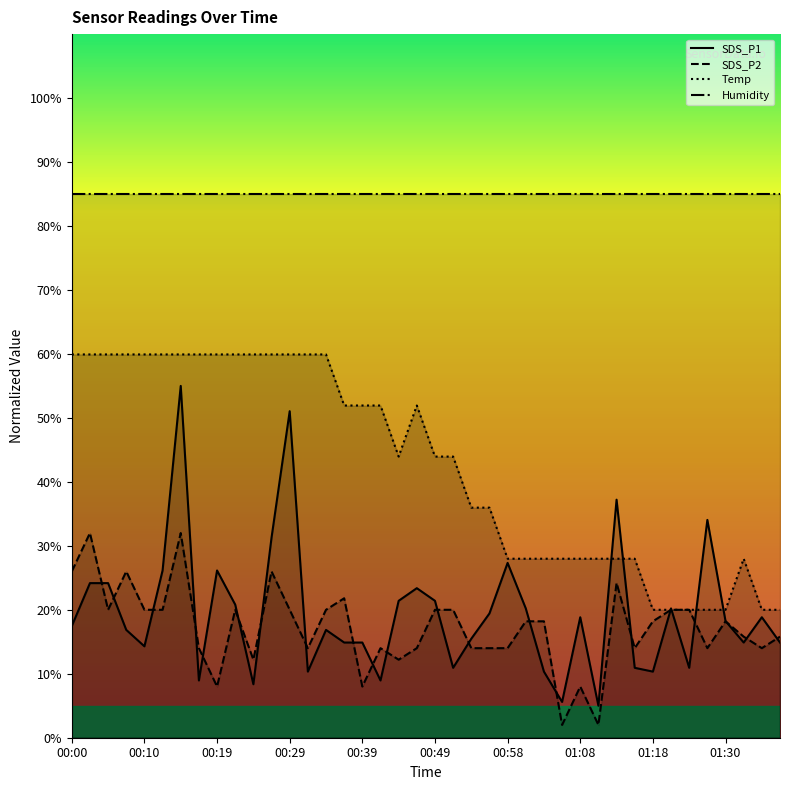

Reading left to right, extract all data points from this chart.

SDS_P1: 17.5	24.2	24.2	16.9	14.3	26.1	55.0	9.0	26.1	20.8	8.4	31.3	51.0	10.3	16.9	14.9	14.9	9.0	21.4	23.4	21.4	10.9	15.5	19.4	27.3	20.2	10.3	5.6	18.8	5.0	37.2	10.9	10.3	20.2	10.9	34.1	18.2	14.9	18.8	14.9
SDS_P2: 26.0	32.0	20.0	26.0	20.0	20.0	32.0	14.0	8.0	20.0	12.2	26.0	20.0	14.0	20.0	21.8	8.0	14.0	12.2	14.0	20.0	20.0	14.0	14.0	14.0	18.2	18.2	2.0	8.0	2.0	24.2	14.0	18.2	20.0	20.0	14.0	18.2	15.8	14.0	15.8
Temp: 59.9	59.9	59.9	59.9	59.9	59.9	59.9	59.9	59.9	59.9	59.9	59.9	59.9	59.9	59.9	51.9	51.9	51.9	44.0	51.9	44.0	44.0	36.0	36.0	28.0	28.0	28.0	28.0	28.0	28.0	28.0	28.0	20.0	20.0	20.0	20.0	20.0	28.0	20.0	20.0
Humidity: 85.0	85.0	85.0	85.0	85.0	85.0	85.0	85.0	85.0	85.0	85.0	85.0	85.0	85.0	85.0	85.0	85.0	85.0	85.0	85.0	85.0	85.0	85.0	85.0	85.0	85.0	85.0	85.0	85.0	85.0	85.0	85.0	85.0	85.0	85.0	85.0	85.0	85.0	85.0	85.0